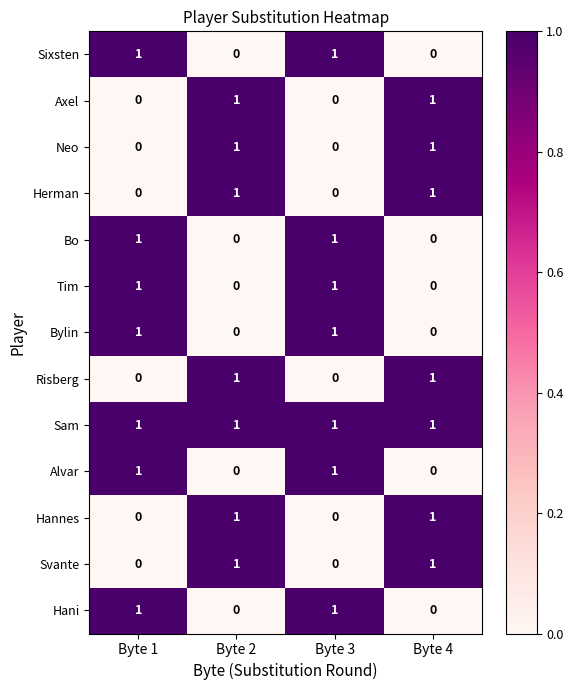

Is the value of Risberg at Byte 4 greater than the value of Svante at Byte 1?

Yes